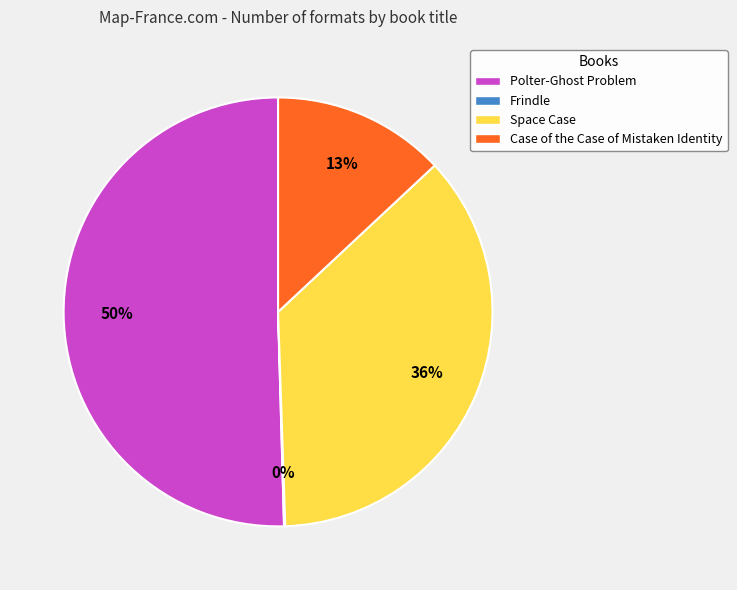

Do Case of the Case of Mistaken Identity and Space Case together represent more than half of the pie?

No